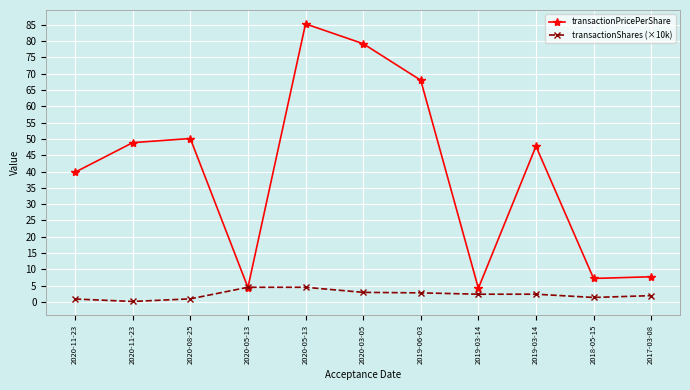

What are all the series names shown in the legend?

transactionPricePerShare, transactionShares (×10k)